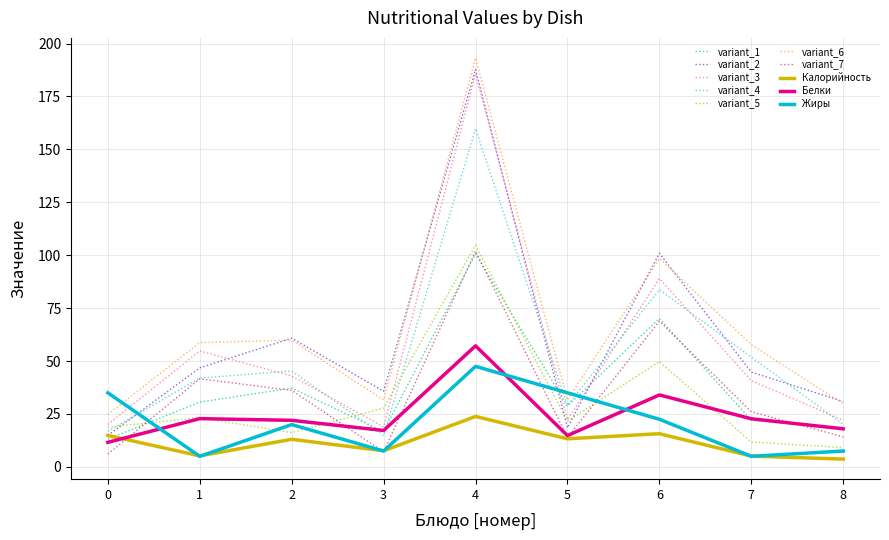

What is the spread (max minus min) of values at 0?

28.9